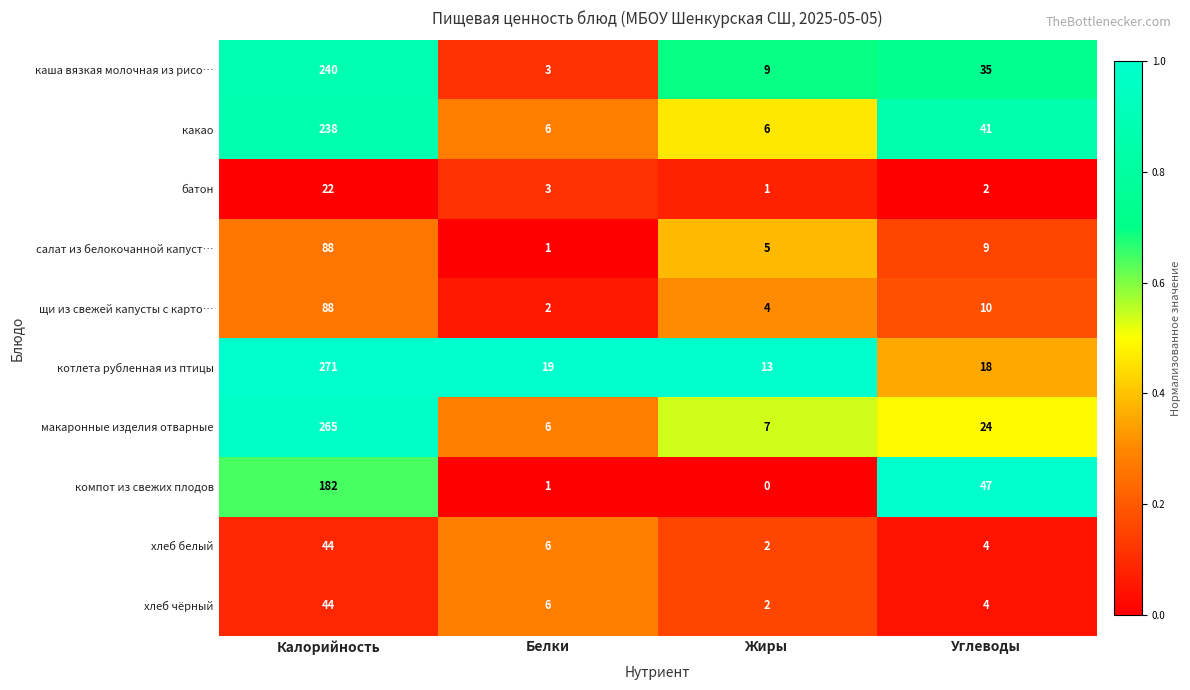

Between Калорийность and Белки, which series saw the biggest shift?

макаронные изделия отварные